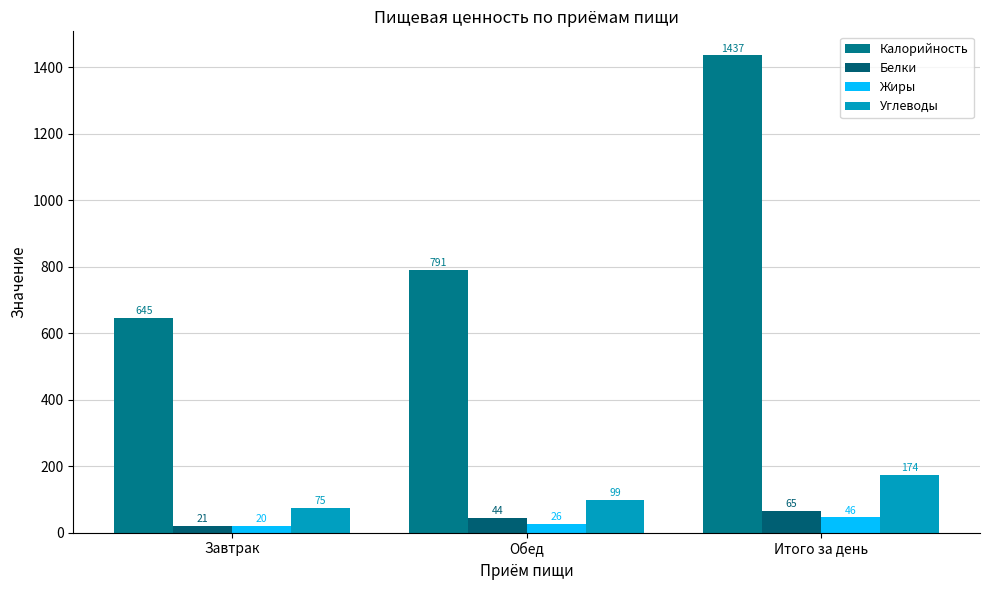

Which series changed the most between Завтрак and Итого за день?

Калорийность